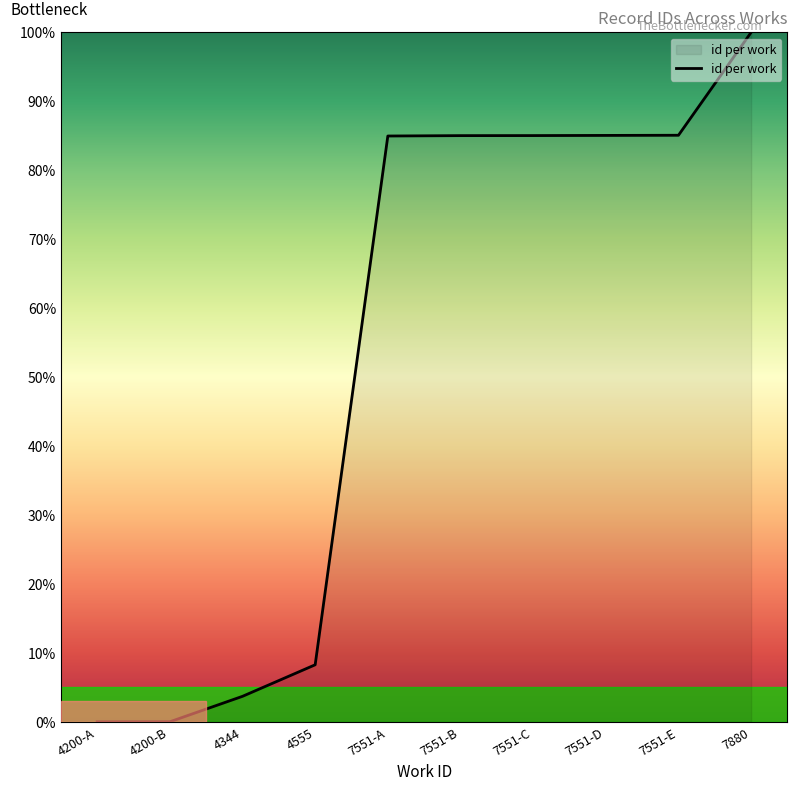

What is the difference between the maximum and minimum values?

100.0